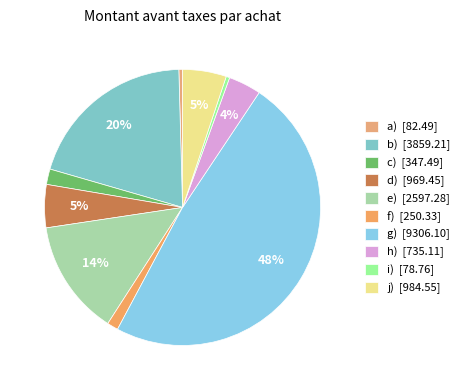

Rank the categories by value from highest to lowest.

g), b), e), j), d), h), c), f), a), i)